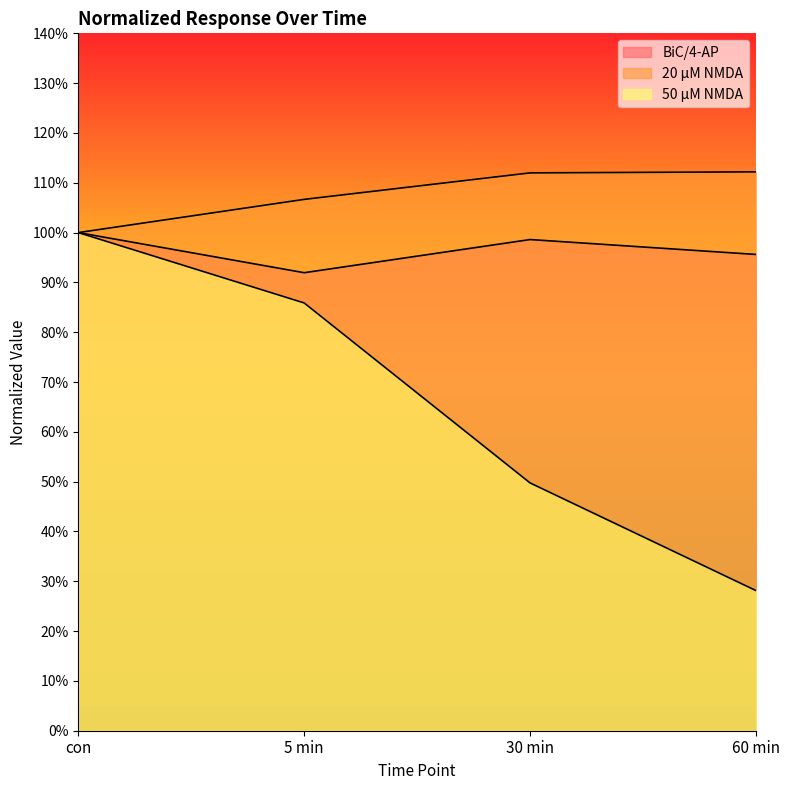

Does the chart display data point markers on the line(s)?

No